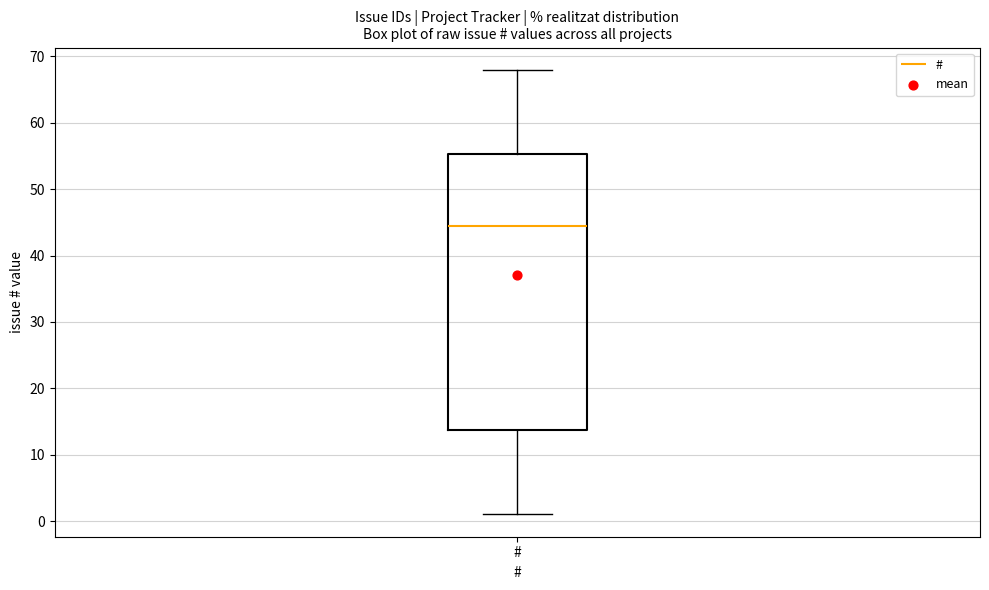

Transcribe this box plot: give where the median line is, the range the box spans, and where the two whiskers end, as read against the y-axis. The values are not printed on the chart, so give them approximately, as read against the axis.

median 45, box 14 to 55, whiskers 1 to 68